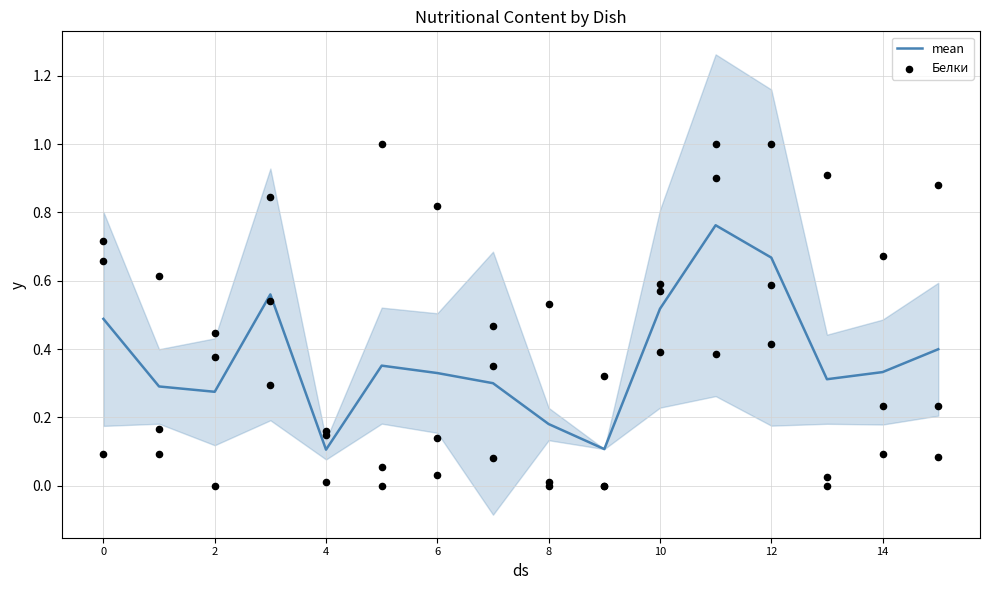

Which series has the largest Y range (max minus min)?

Белки